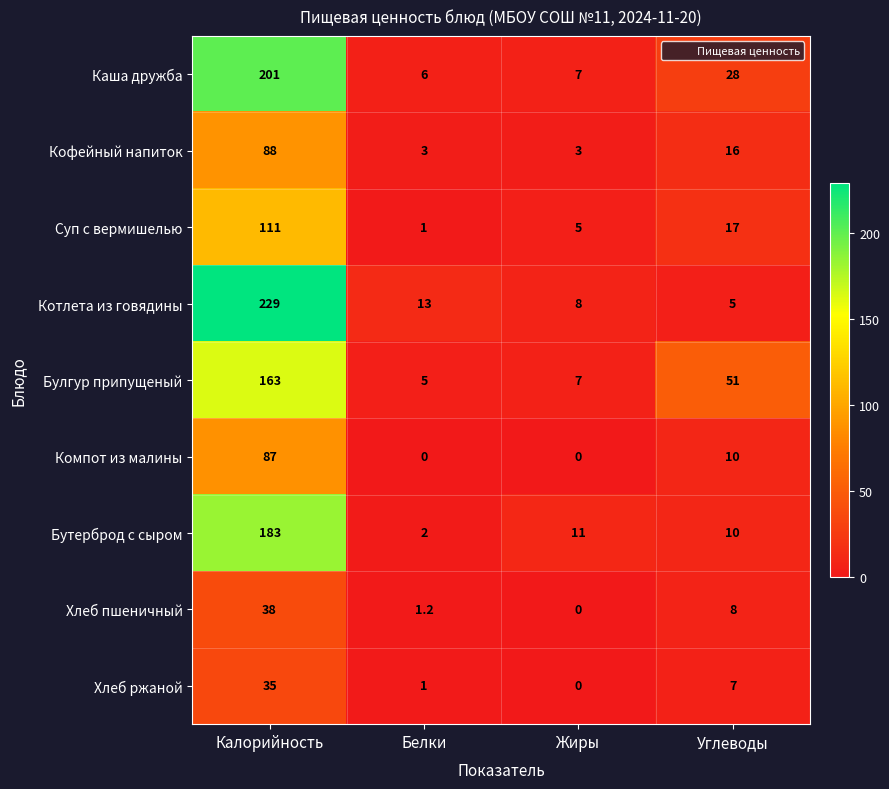

What is the average value of the Суп с вермишелью series?

33.5